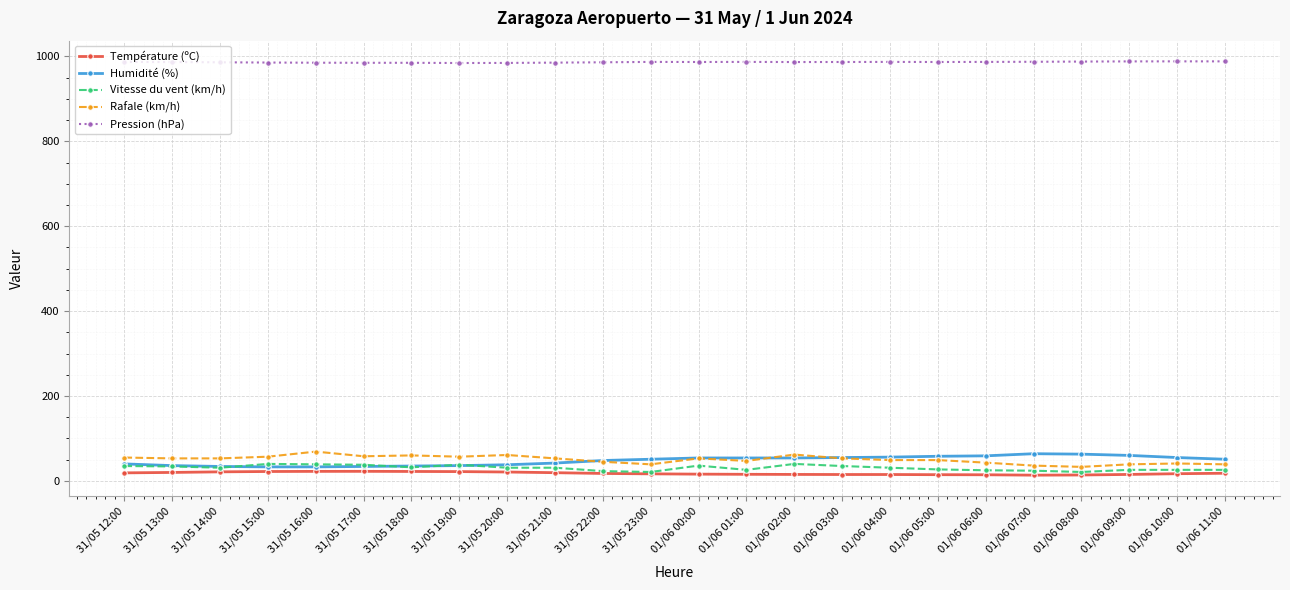

True or false: Pression (hPa) has a value of 987.0 at 01/06 06:00.

True